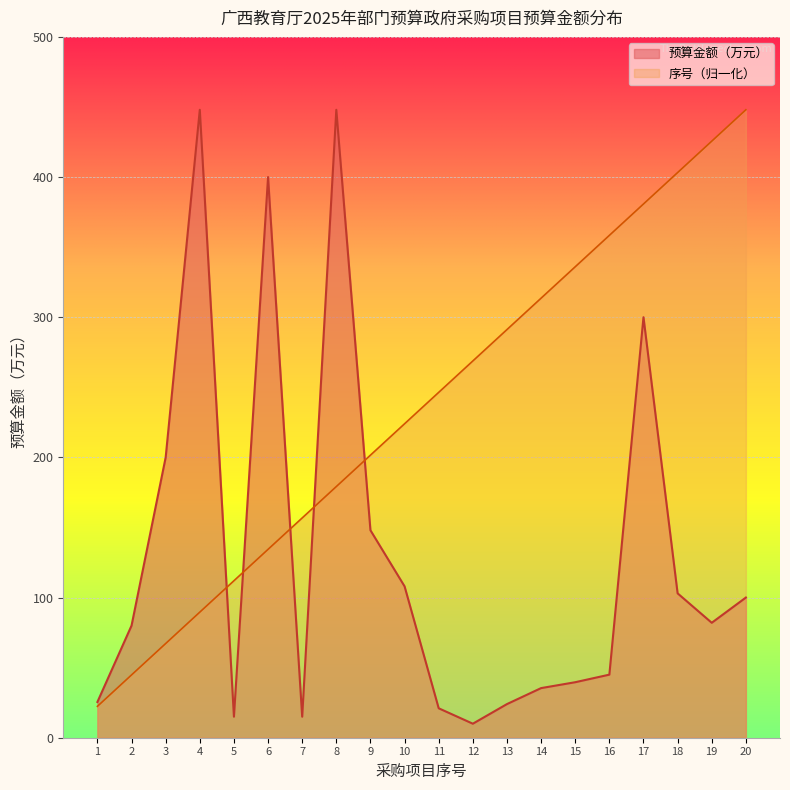

Reading right to left, extract all data points from this chart.

预算金额（万元）: 20=100.0	19=82.0	18=103.0	17=300.0	16=45.0	15=39.6	14=35.4	13=24.0	12=10.0	11=21.0	10=108.0	9=148.0	8=448.0	7=15.0	6=400.0	5=15.0	4=448.0	3=200.0	2=80.0	1=25.5
序号: 20=448.0	19=425.6	18=403.2	17=380.8	16=358.4	15=336.0	14=313.6	13=291.2	12=268.8	11=246.4	10=224.0	9=201.6	8=179.2	7=156.8	6=134.4	5=112.0	4=89.6	3=67.2	2=44.8	1=22.4